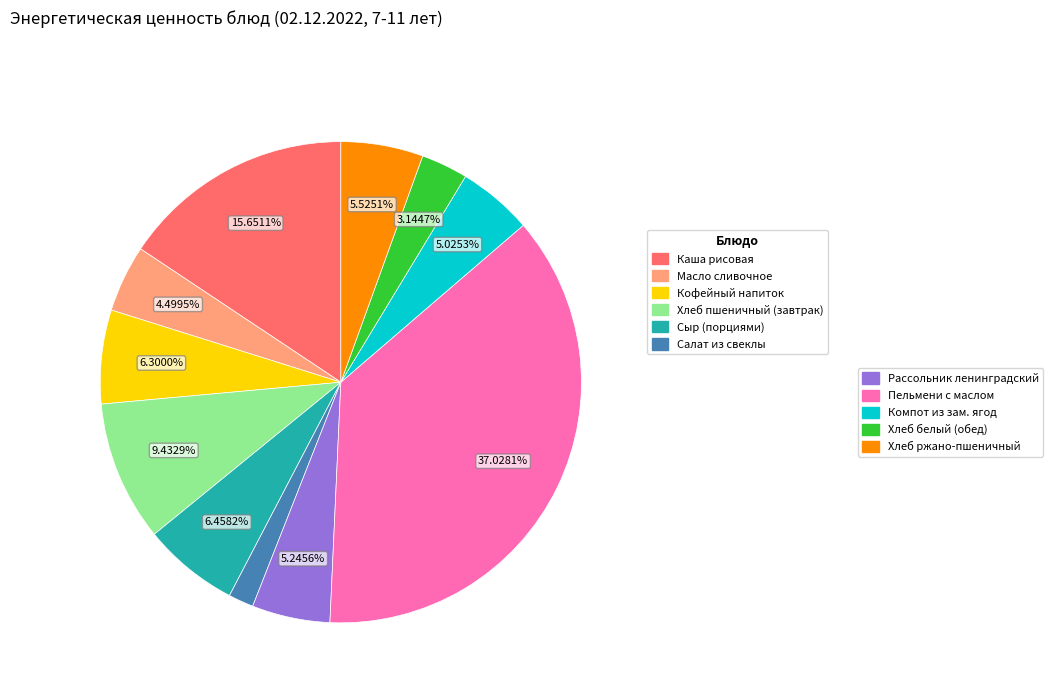

Count the number of slices in the pie.

11